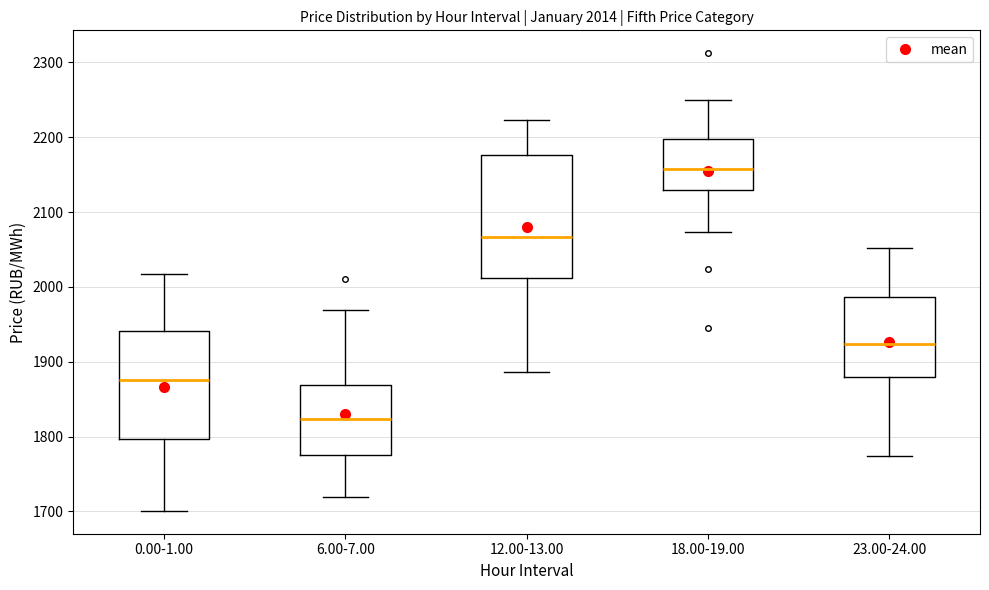

Which box's median line is the highest?

18.00-19.00